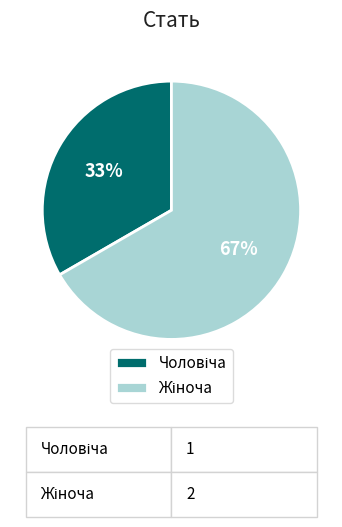

To the nearest percent, what is the average slice percentage?

50%